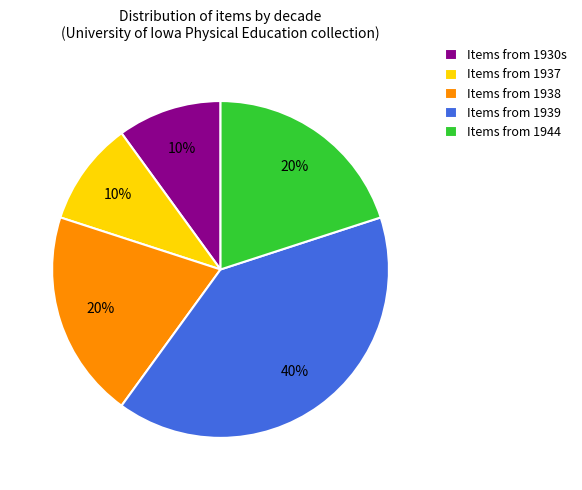

What percentage is the Items from 1930s slice, to the nearest percent?

10%